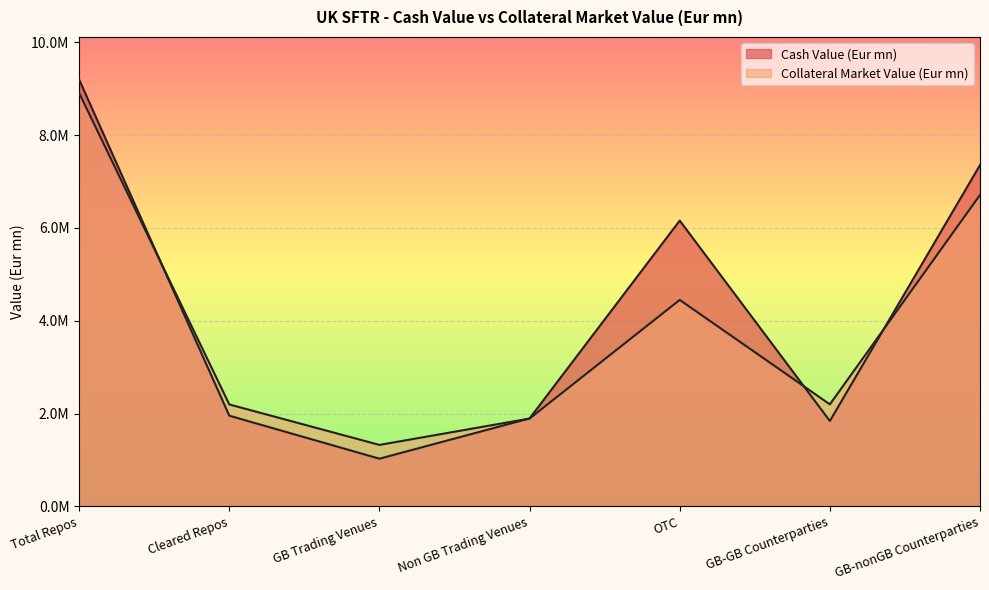

The value of Cash Value (Eur mn) at GB Trading Venues is 1772659.5. True or false?

False